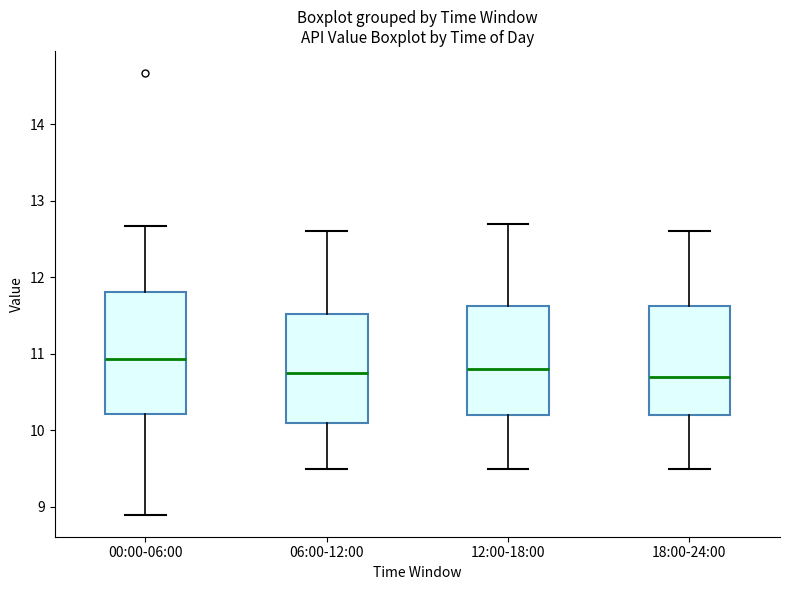

Which box has the highest median line?

00:00-06:00